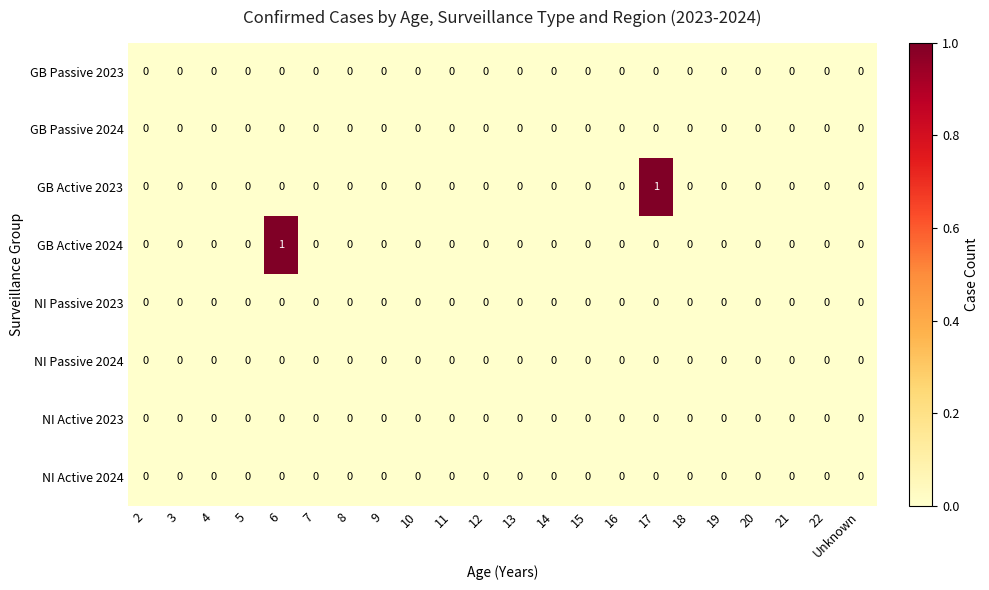

True or false: GB Active 2024 has a value of 1 at 21.

False